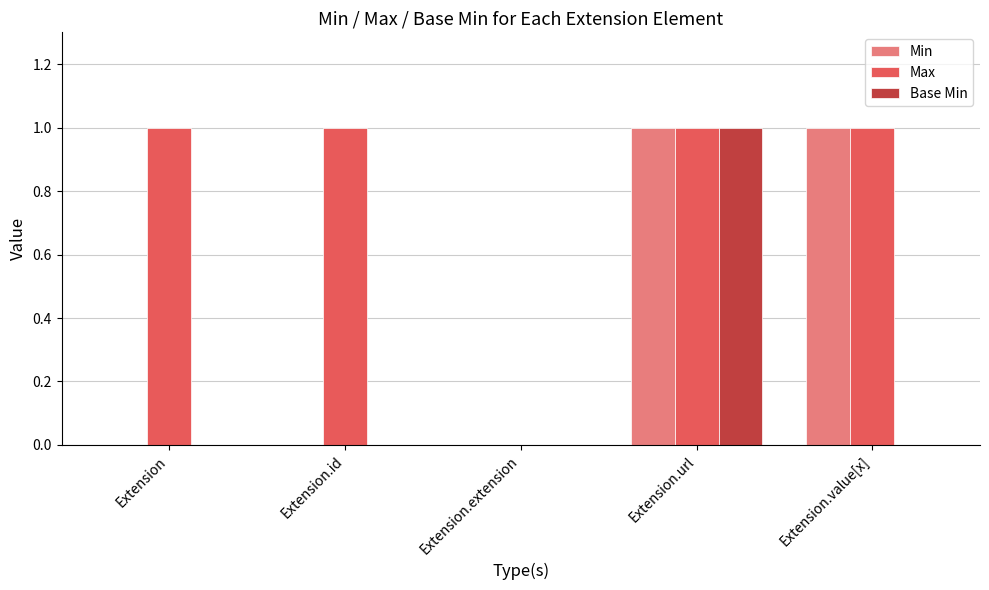

Is it true that Min equals 0 at Extension.id?

True